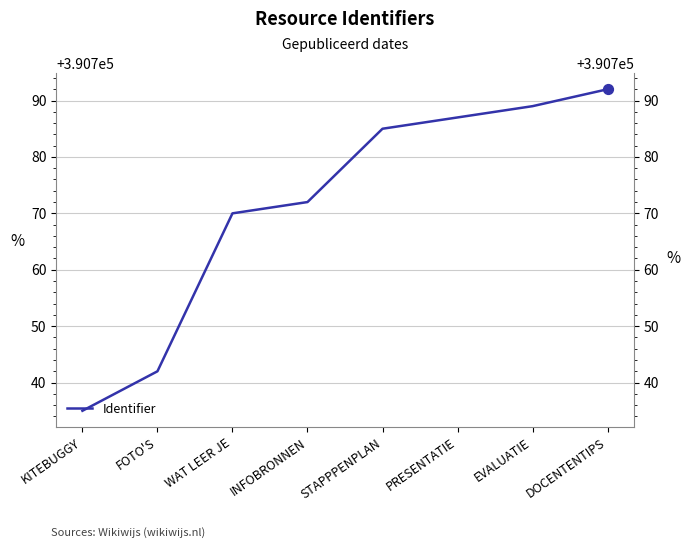

What is the ratio of the value at WAT LEER JE to the value at DOCENTENTIPS?

1.0